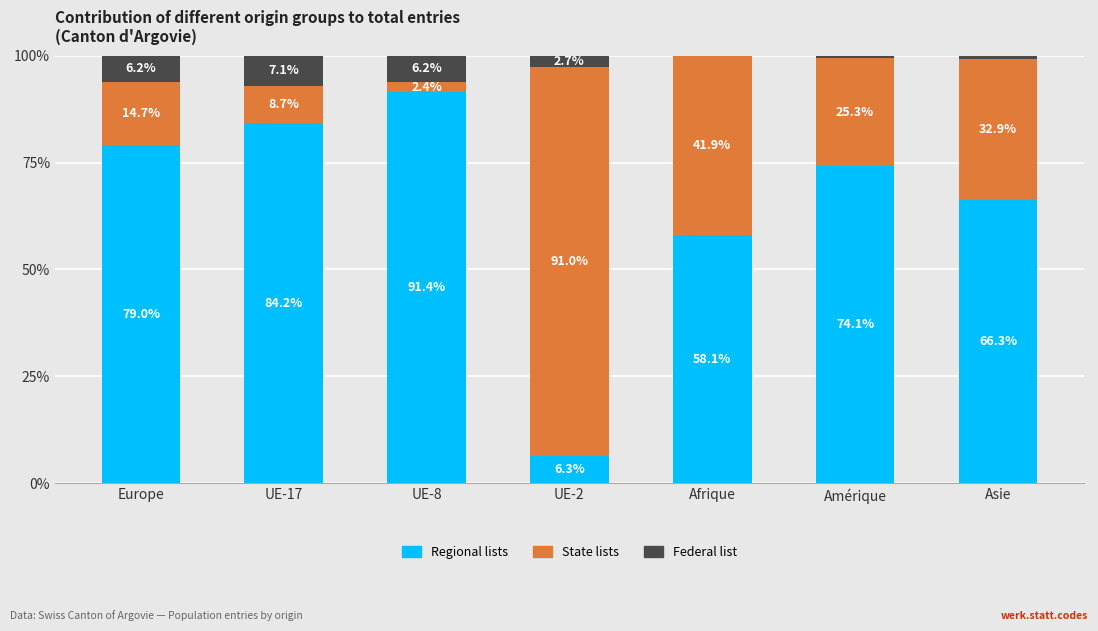

Does the chart contain stacked bars?

Yes